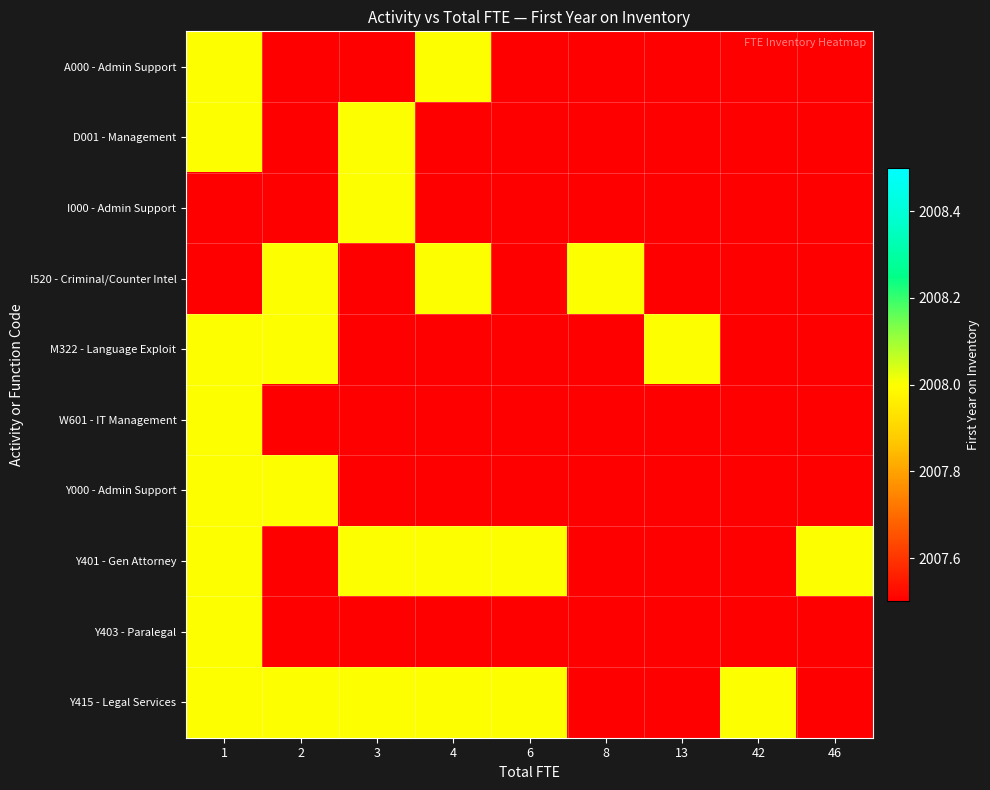

At how many categories does at least one series exceed 2007?

9